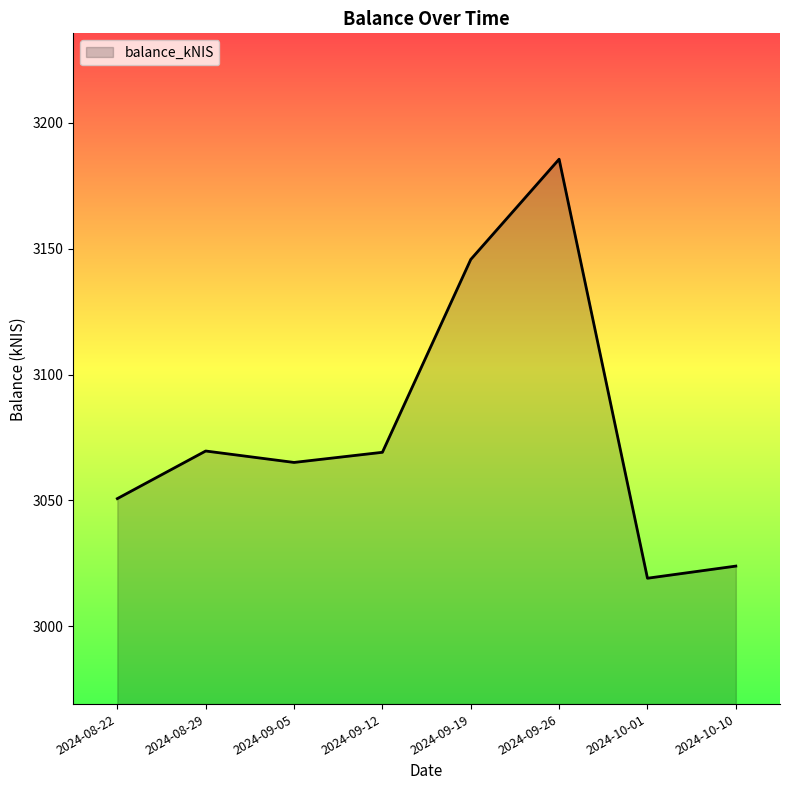

Approximately how many times larger is the value at 2024-08-29 compared to 2024-10-10?

1.0